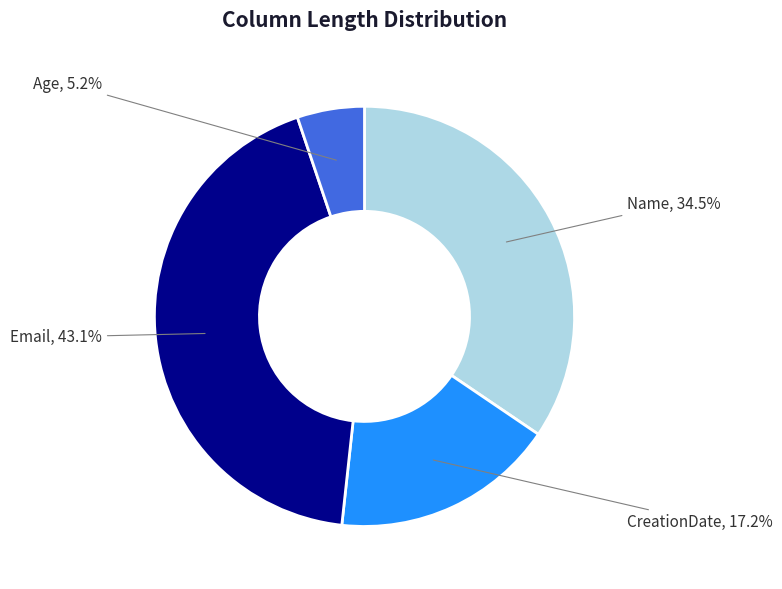

Count the number of slices in the pie.

4